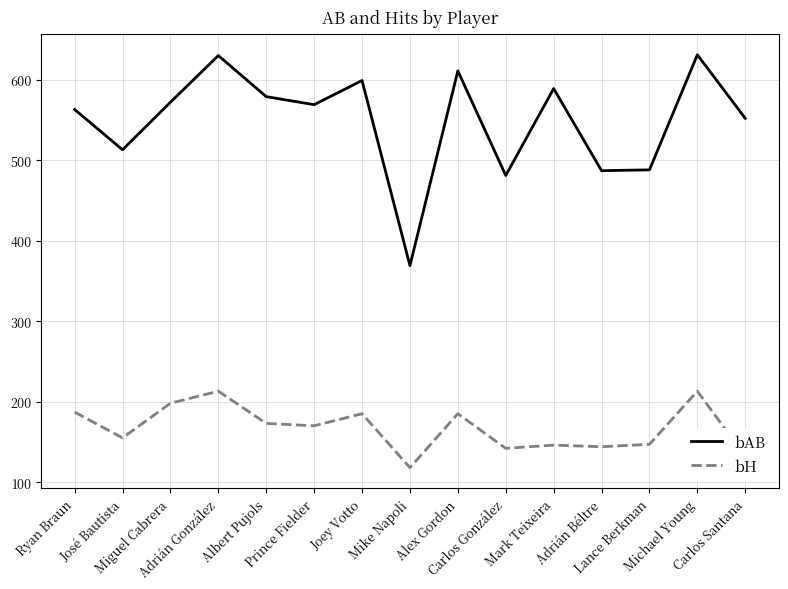

What is the difference between the maximum and minimum values in the bAB series?

262